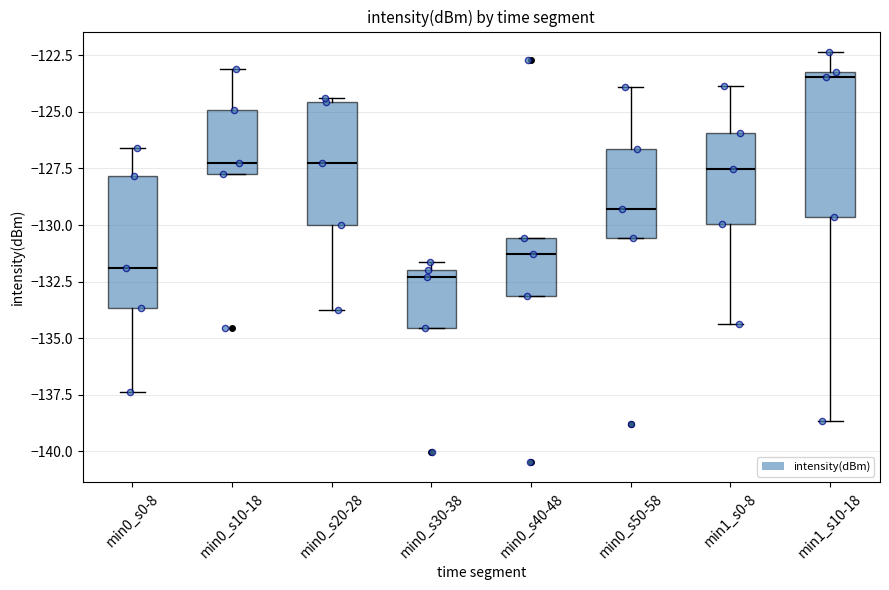

Which box has the highest median line?

min1_s10-18